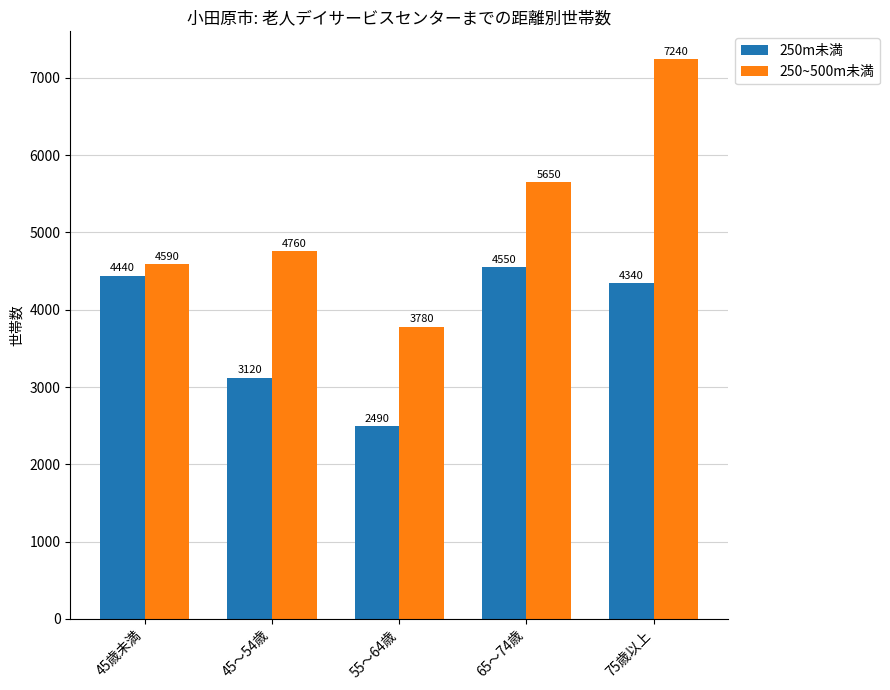

What is the total value across all series at 65～74歳?

10200